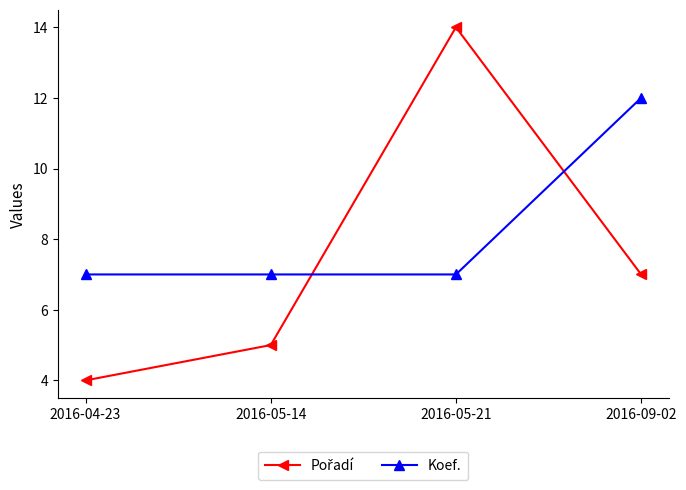

What is the difference between the Koef. values at 2016-05-21 and 2016-09-02?

5